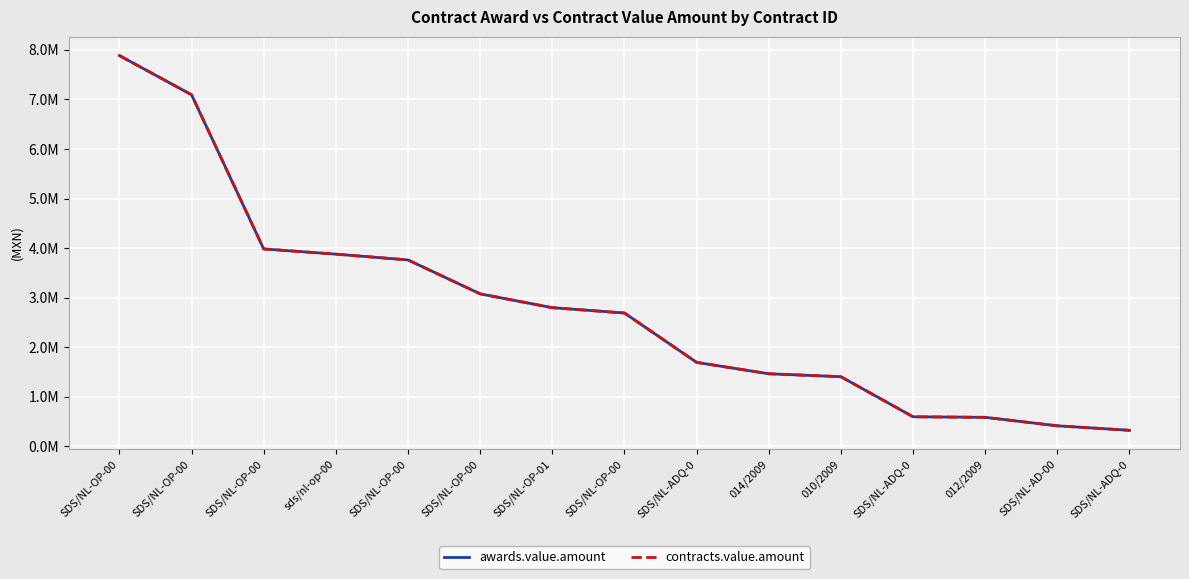

At which category is the sum across all series the highest?

SDS/NL-OP-00